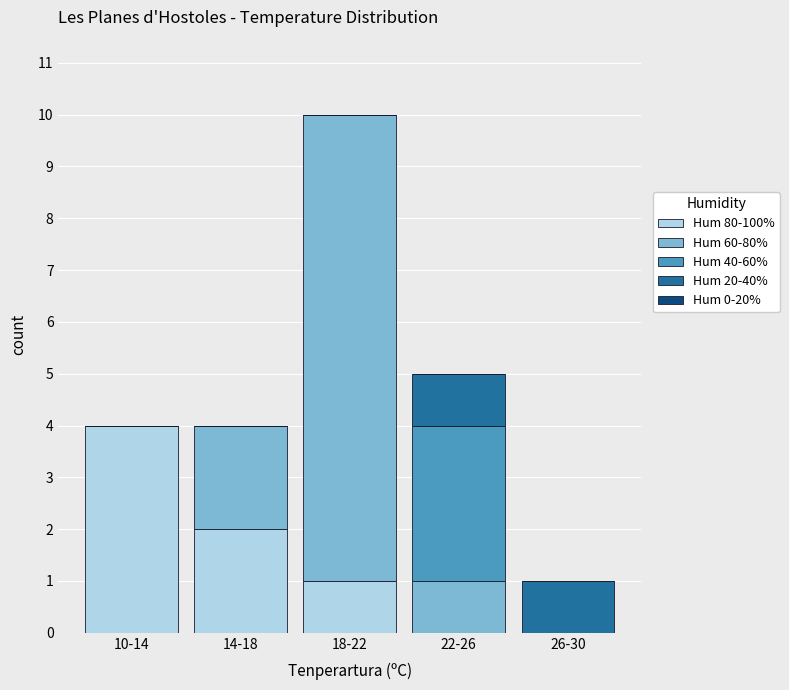

At which label does Hum 80-100% reach its peak?

10-14